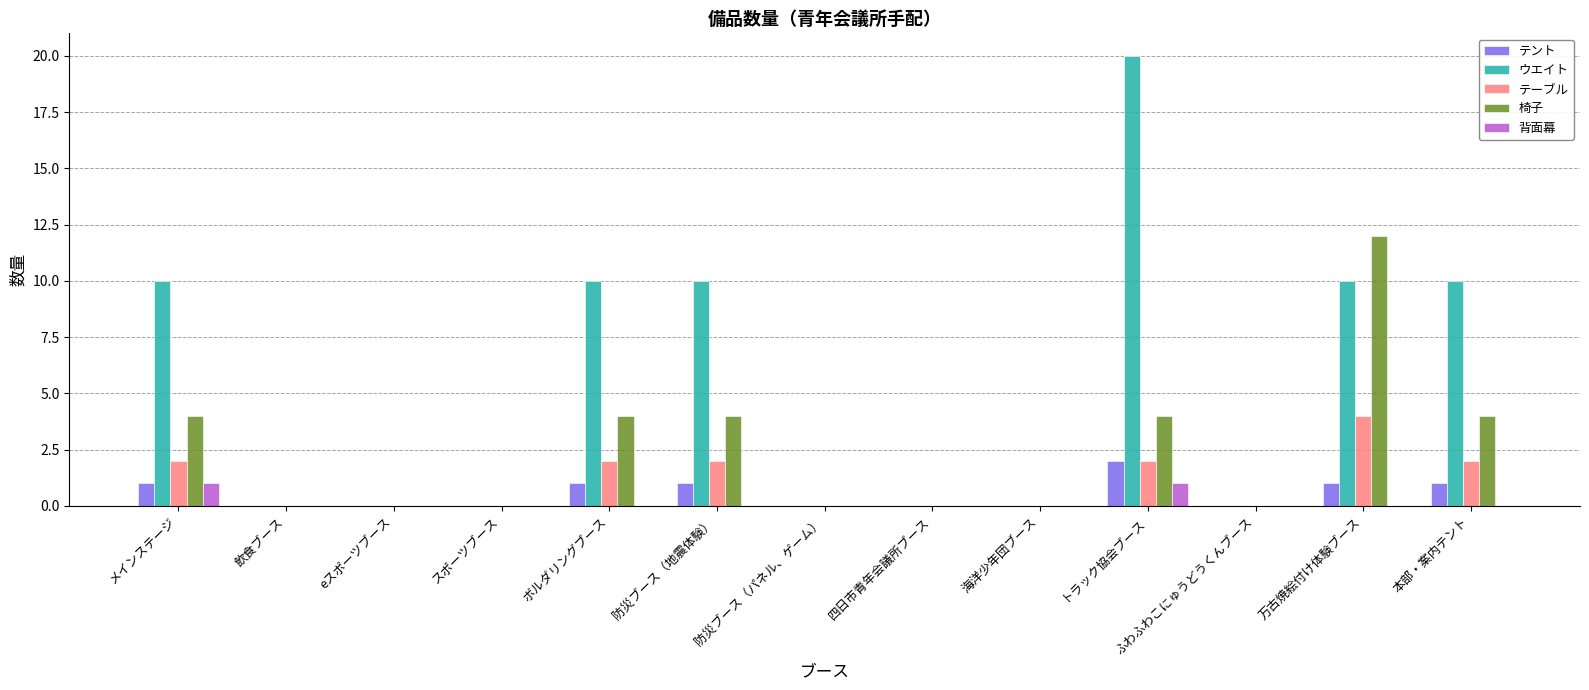

How many テント values are between 0 and 1?

12